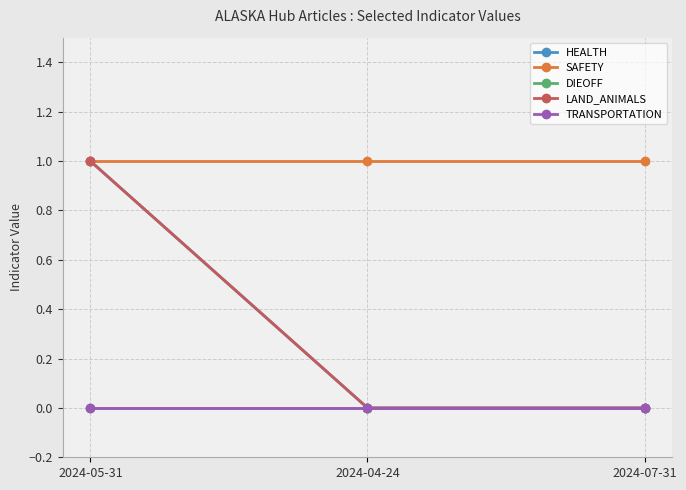

List the series in order of their peak value, lowest first.

DIEOFF, TRANSPORTATION, HEALTH, SAFETY, LAND_ANIMALS